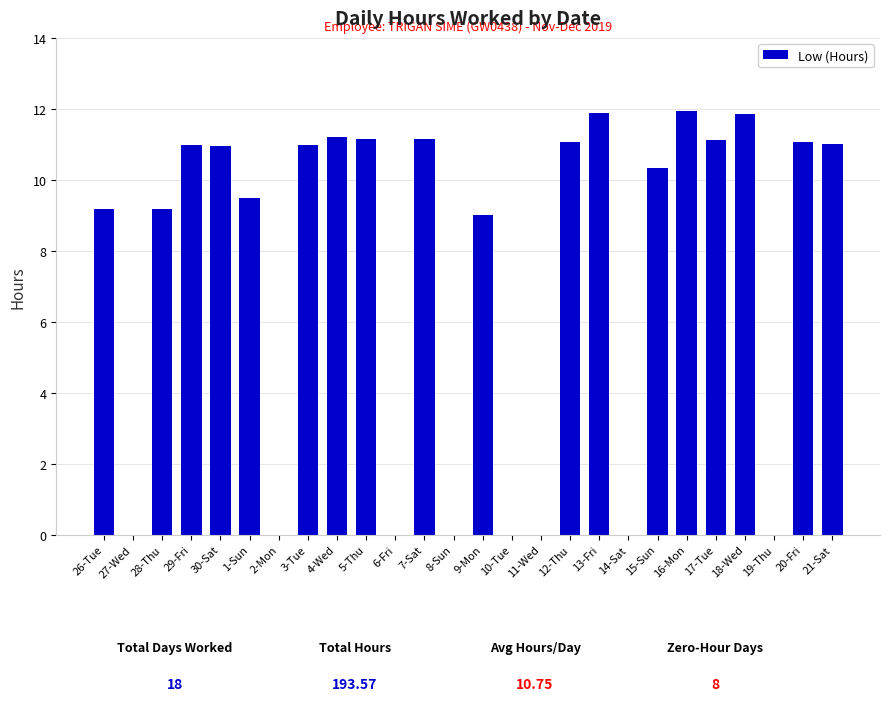

Where does the data first go above 10?

29-Fri